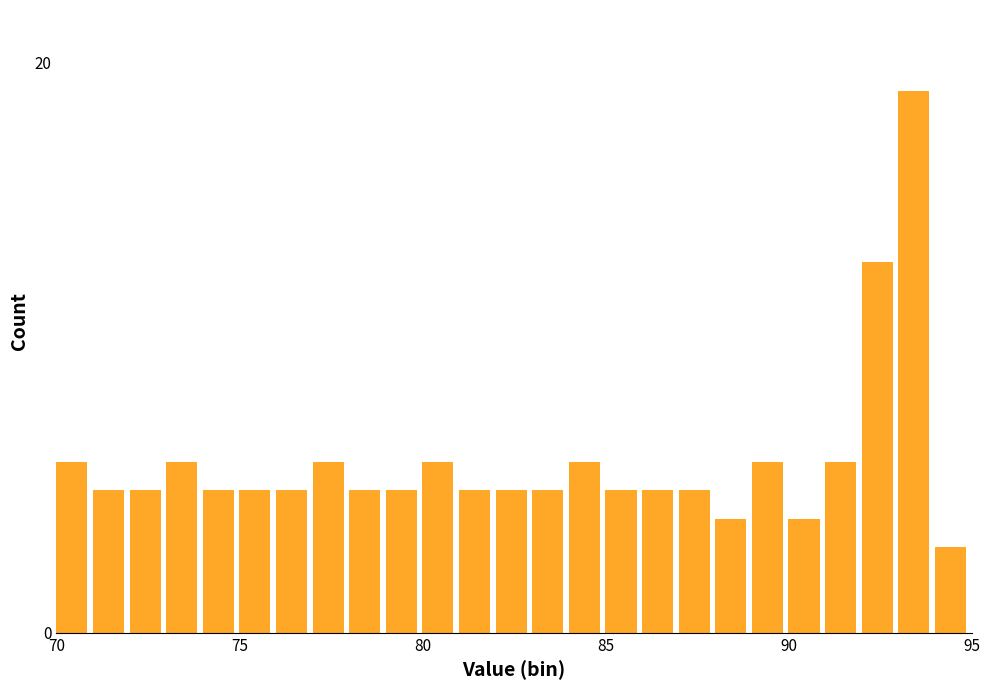

Read against the x-axis, roughly where is the centre of the tallest bar?

93.5